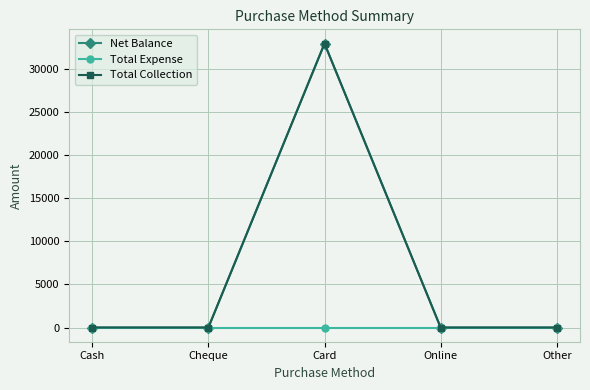

Rank the categories by Total Expense value from highest to lowest.

Cash, Cheque, Card, Online, Other